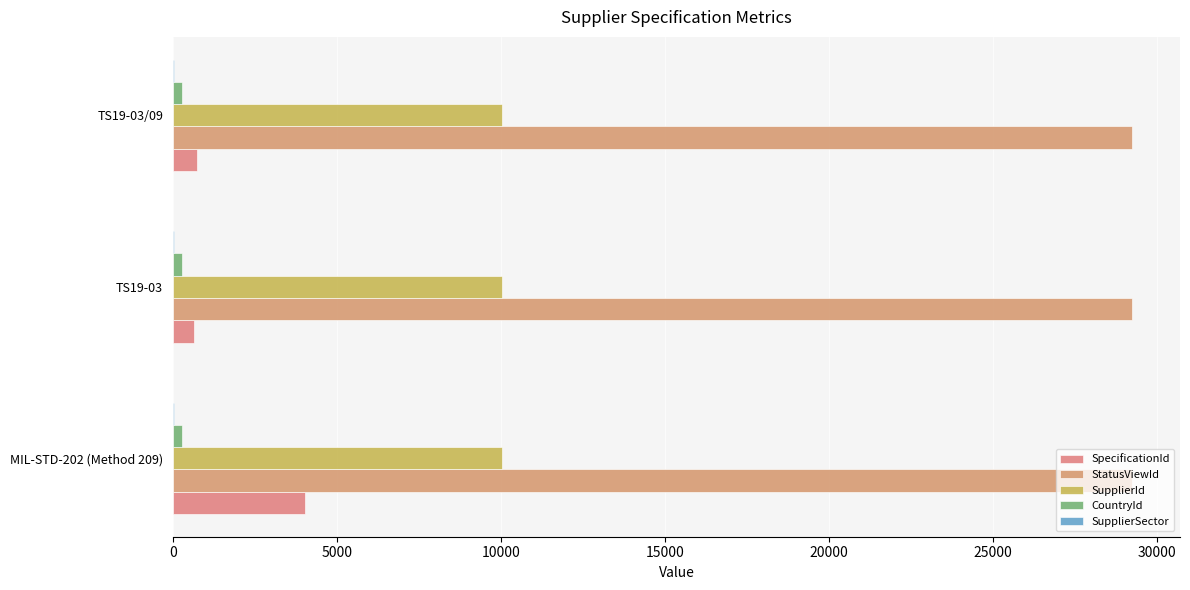

What are all the series names shown in the legend?

SpecificationId, StatusViewId, SupplierId, CountryId, SupplierSector